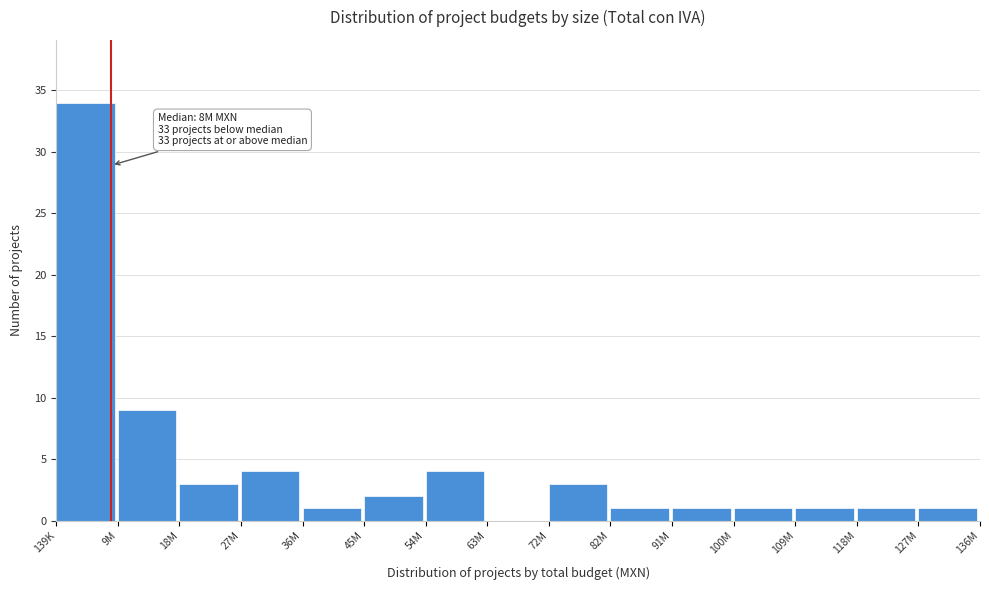

Reading right to left, extract all data points from this chart.

127M=1	118M=1	109M=1	100M=1	91M=1	82M=1	72M=3	63M=0	54M=4	45M=2	36M=1	27M=4	18M=3	9M=9	139K=34